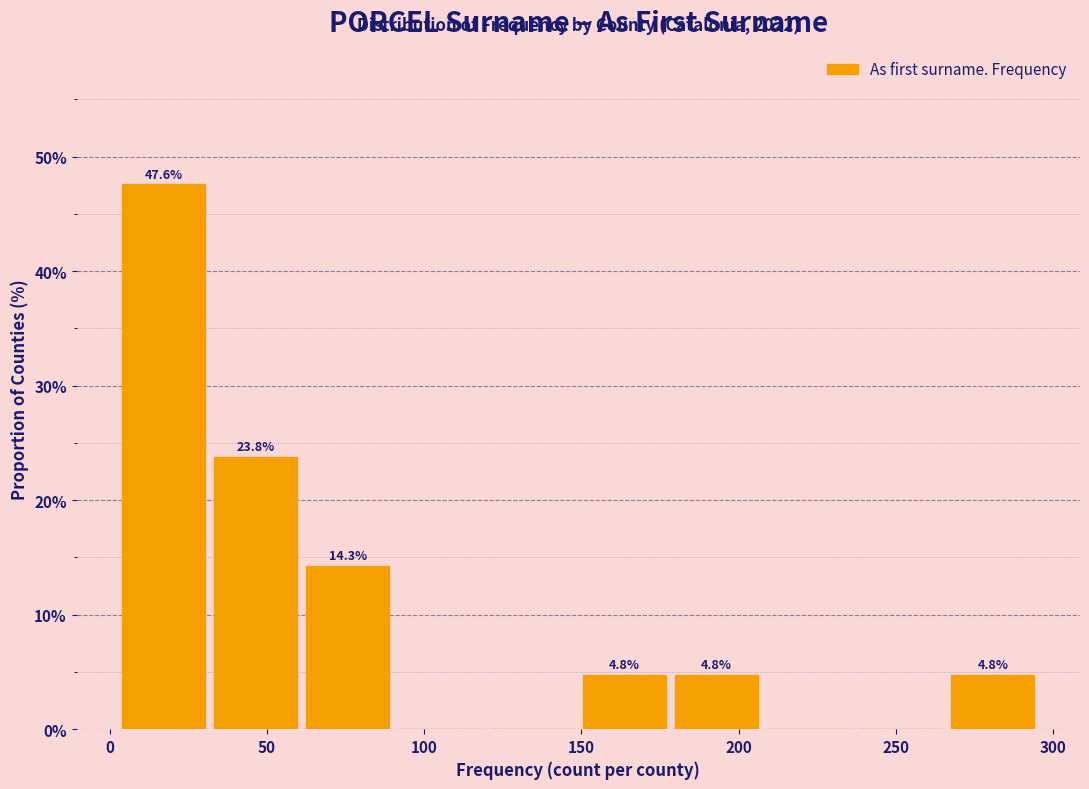

Which range on the x-axis has the tallest bar?

5 to 35